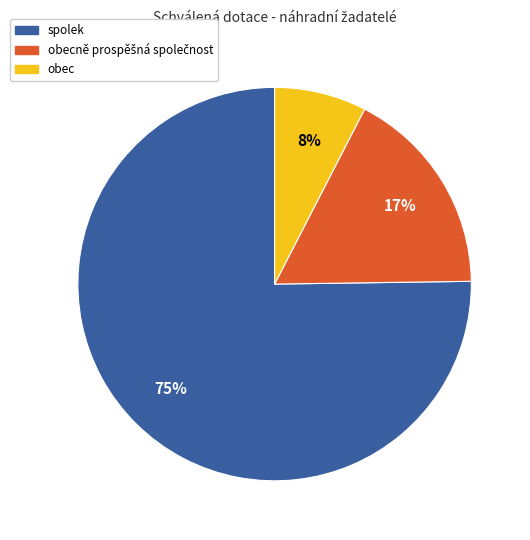

To the nearest percent, what is the average slice percentage?

33%